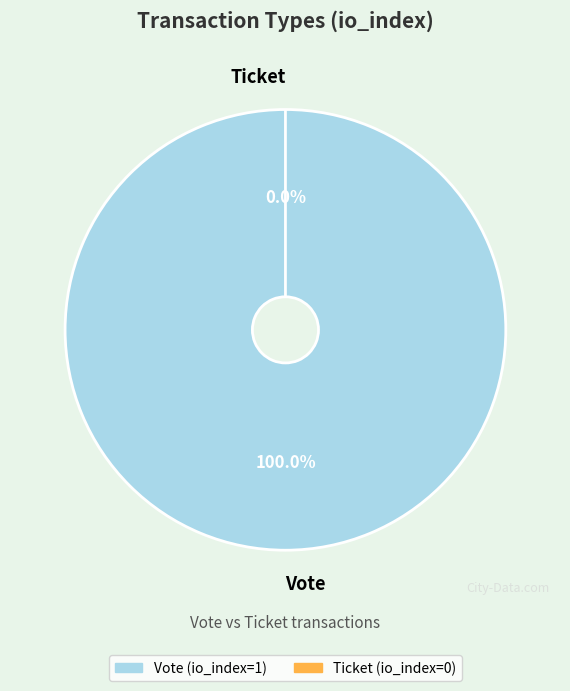

To the nearest percent, what portion does Vote represent?

100%